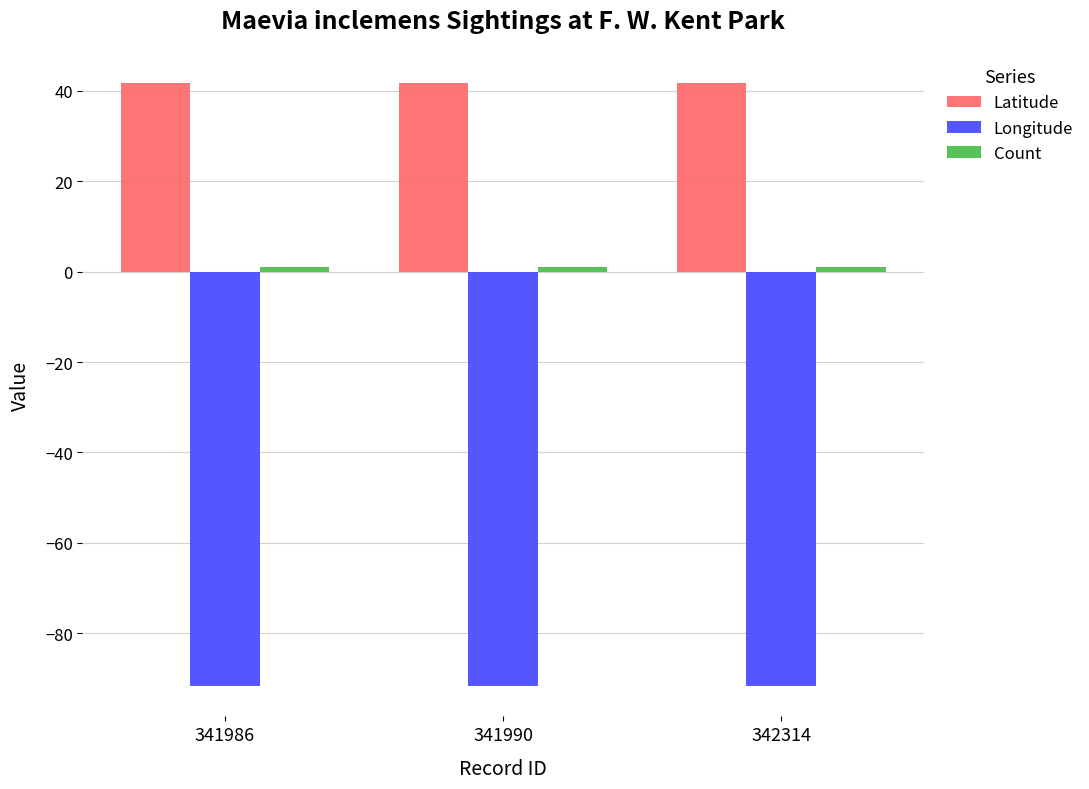

True or false: Longitude has a value of -91.7 at 341990.

True